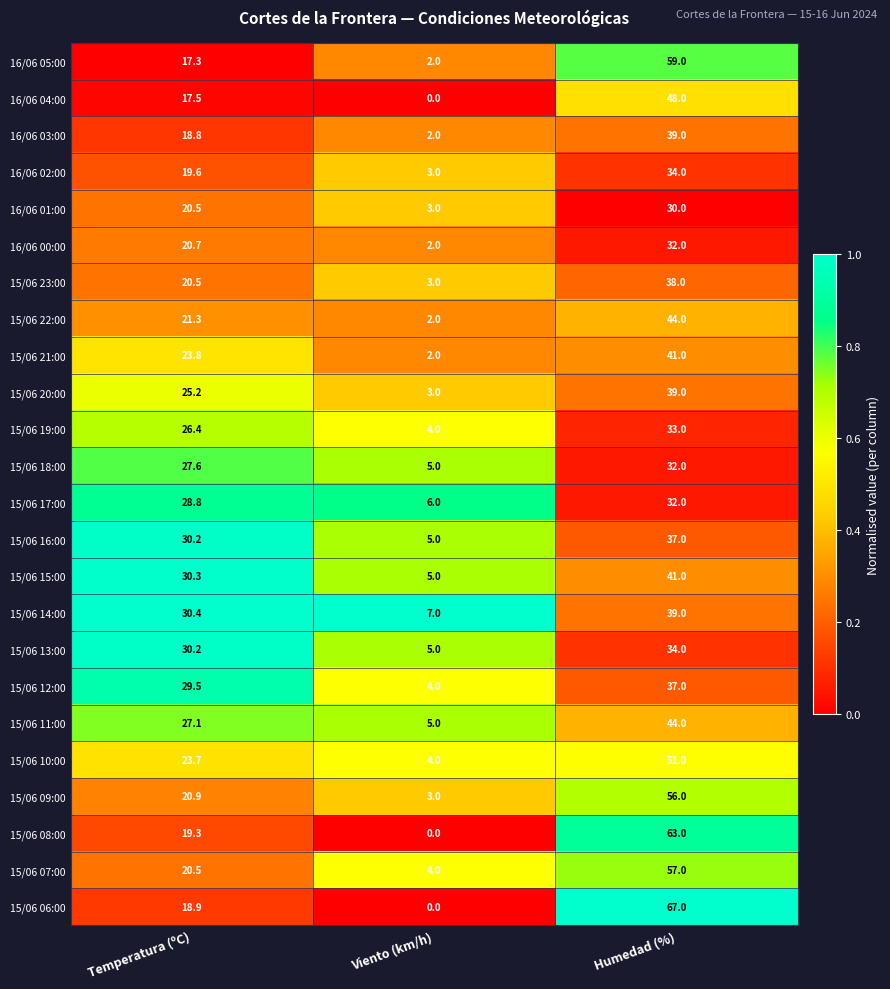

What is the spread (max minus min) of values at Humedad (%)?

37.0